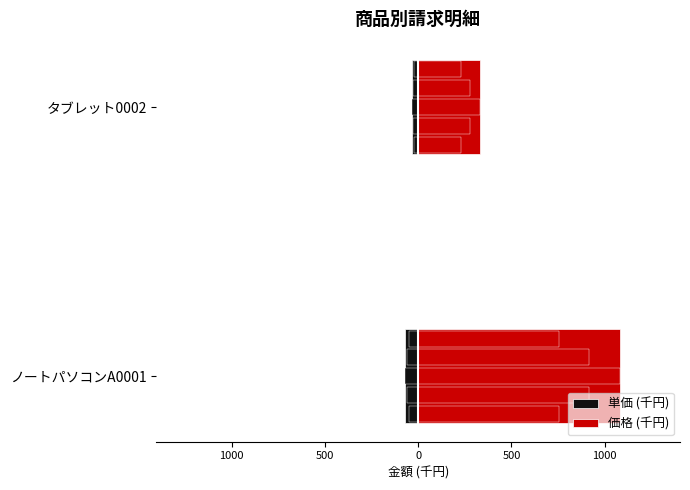

How many data points does each series have?

2